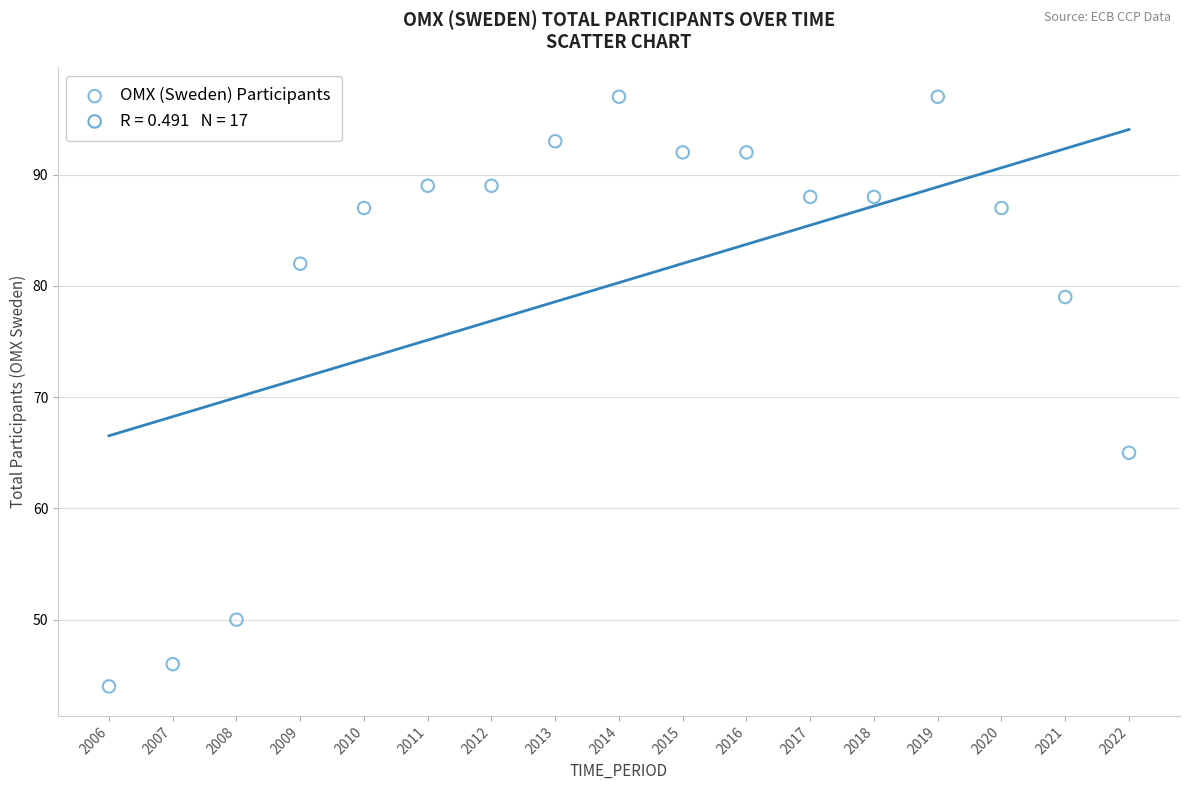

What is the range of X values (max minus min)?

16